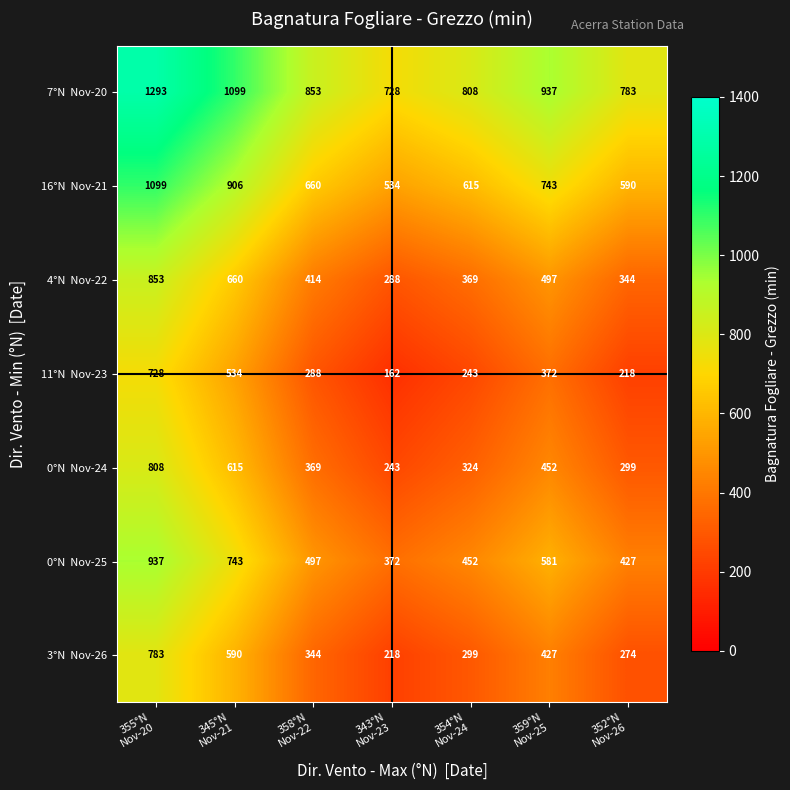

What is the greatest value displayed?

1293